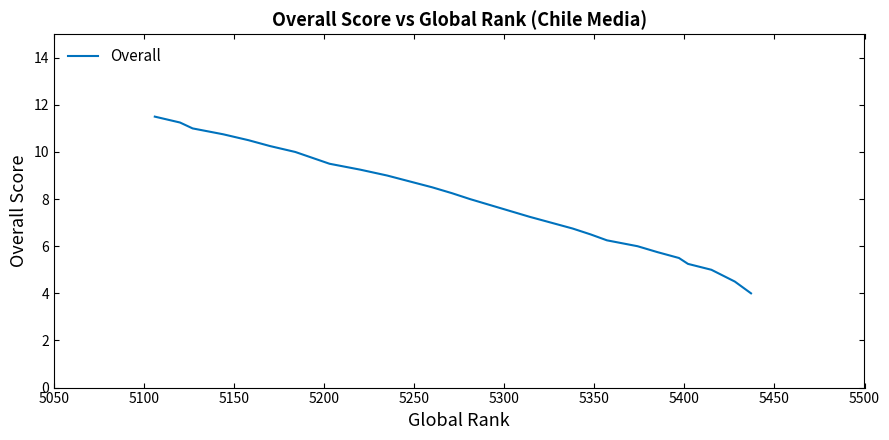

What position from the left is 5500?

10